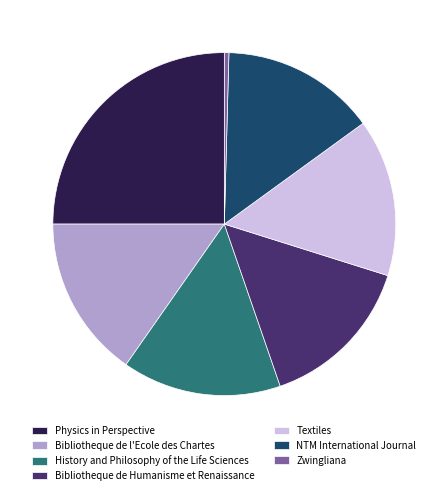

What is the largest slice in the pie chart?

Physics in Perspective